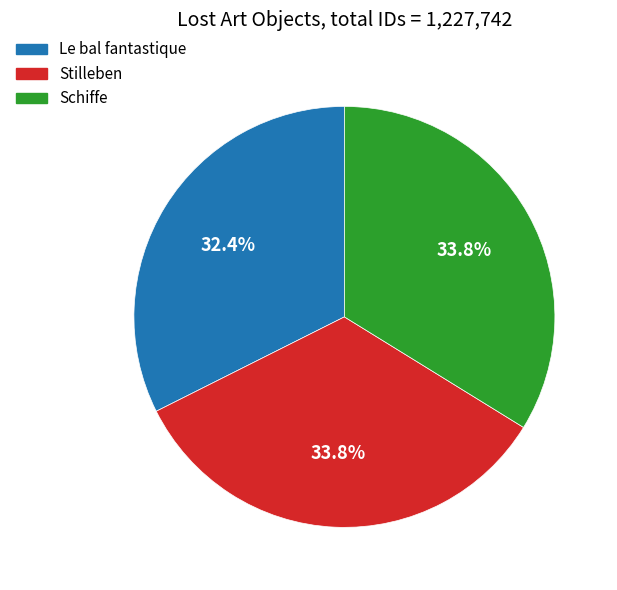

Does Schiffe account for over 50% of the chart?

No